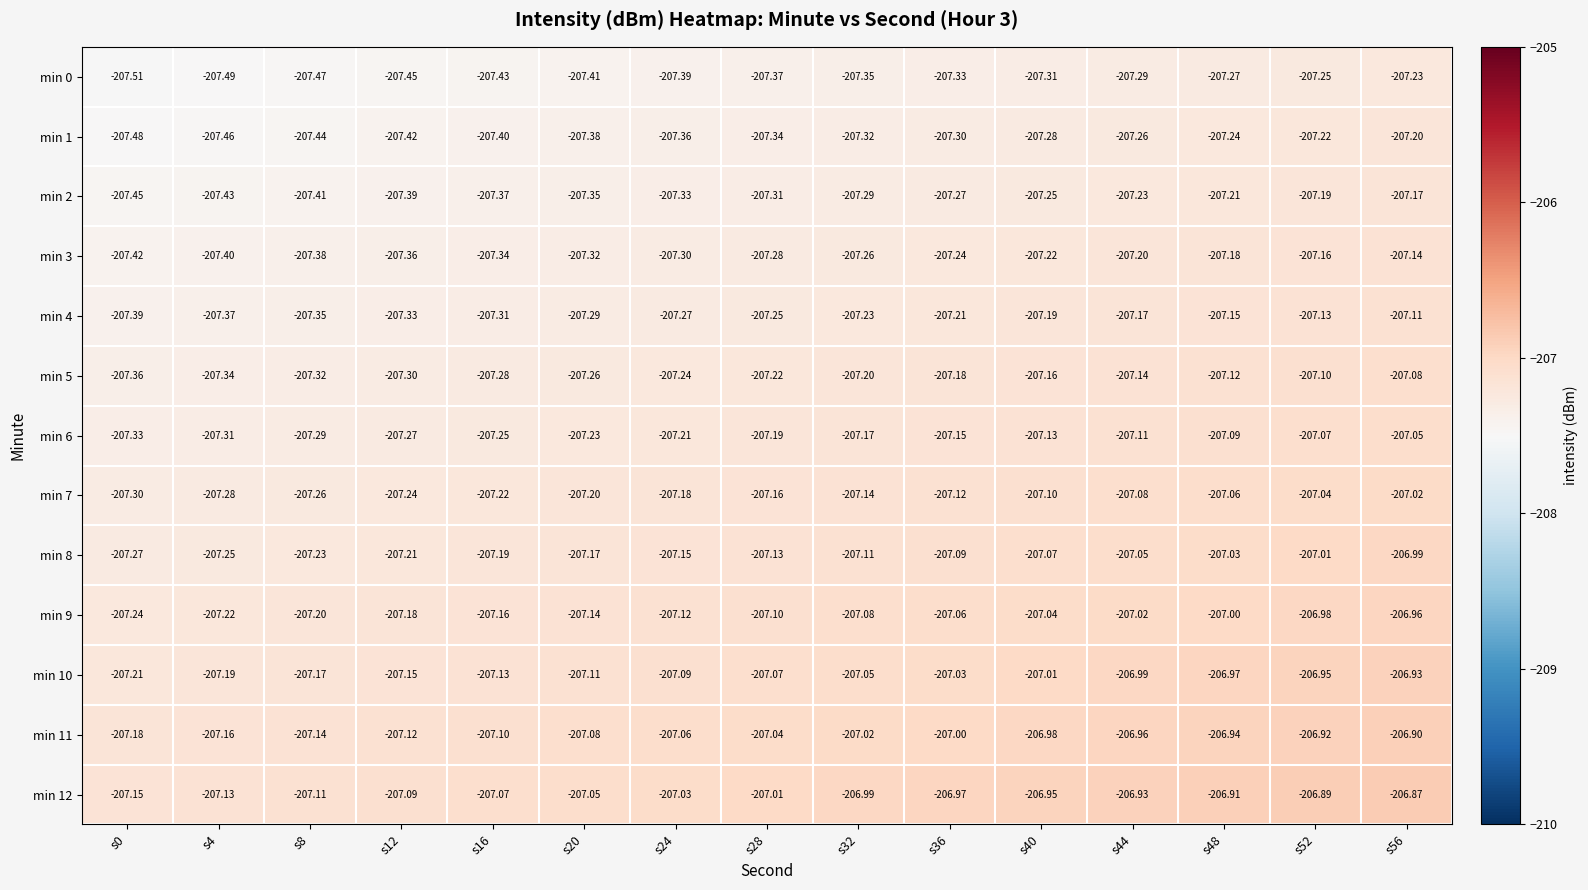

Is the value of min 4 at s44 greater than the value of min 11 at s16?

No